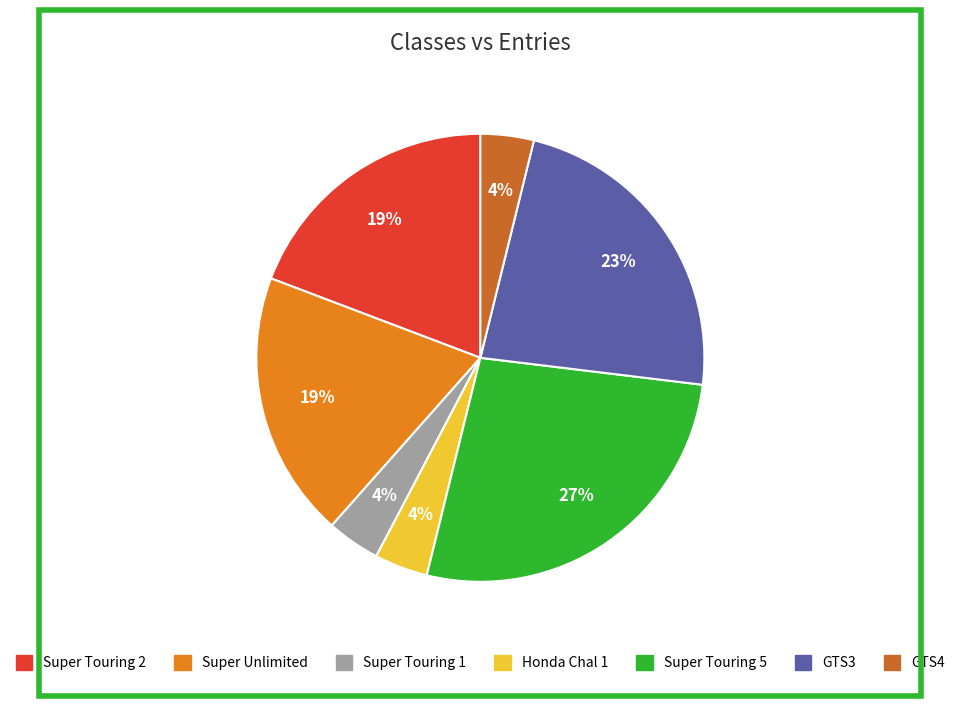

What percentage is the Super Touring 2 slice, to the nearest percent?

19%